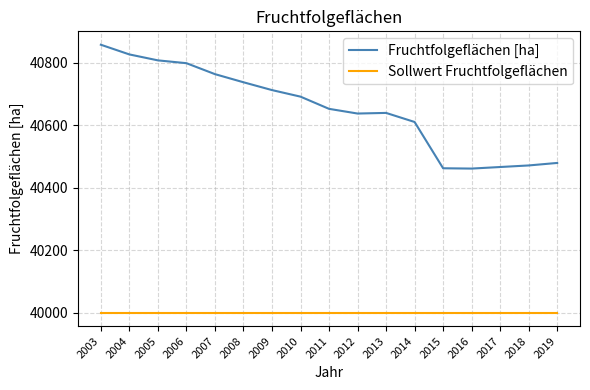

Read the Sollwert Fruchtfolgeflächen value at 2019.

40000